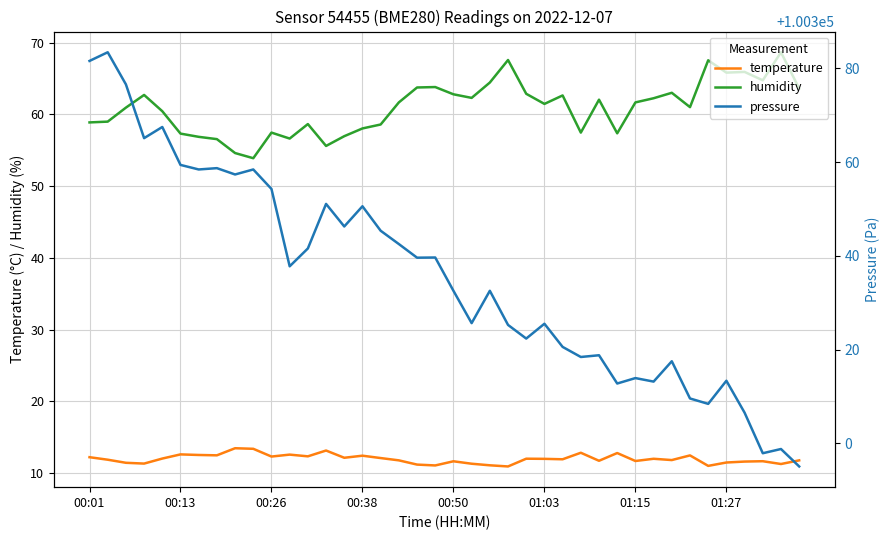

True or false: temperature has a value of 3.3 at 01:03.

False